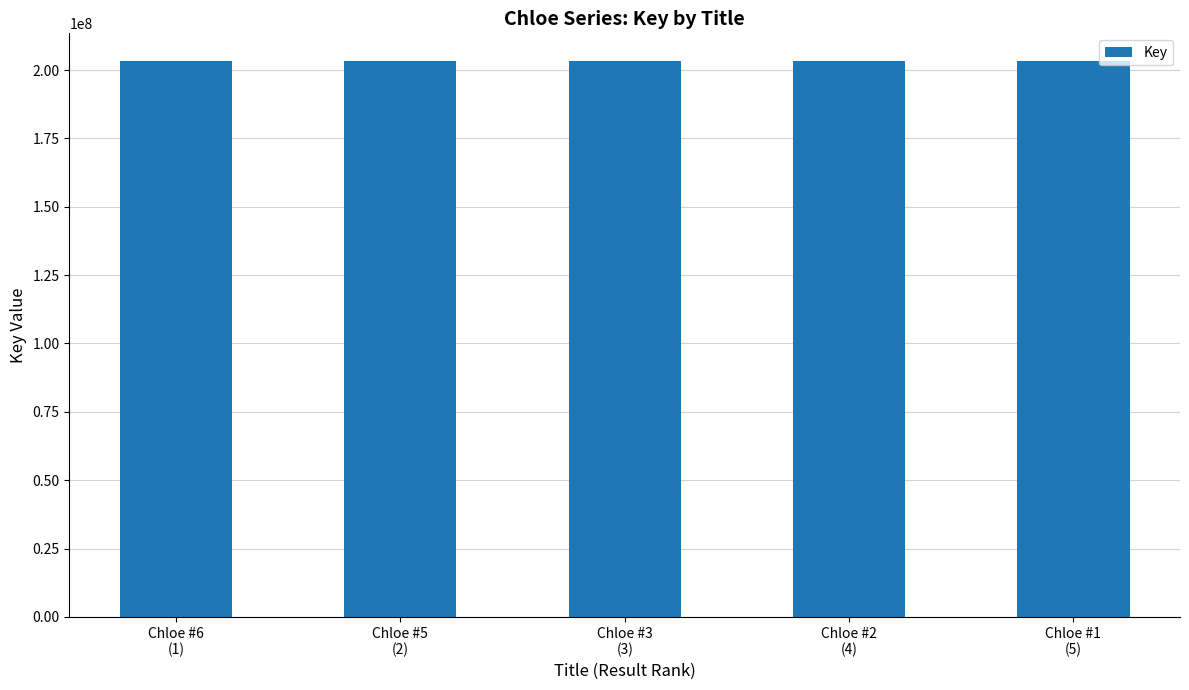

How many series are shown in this chart?

1